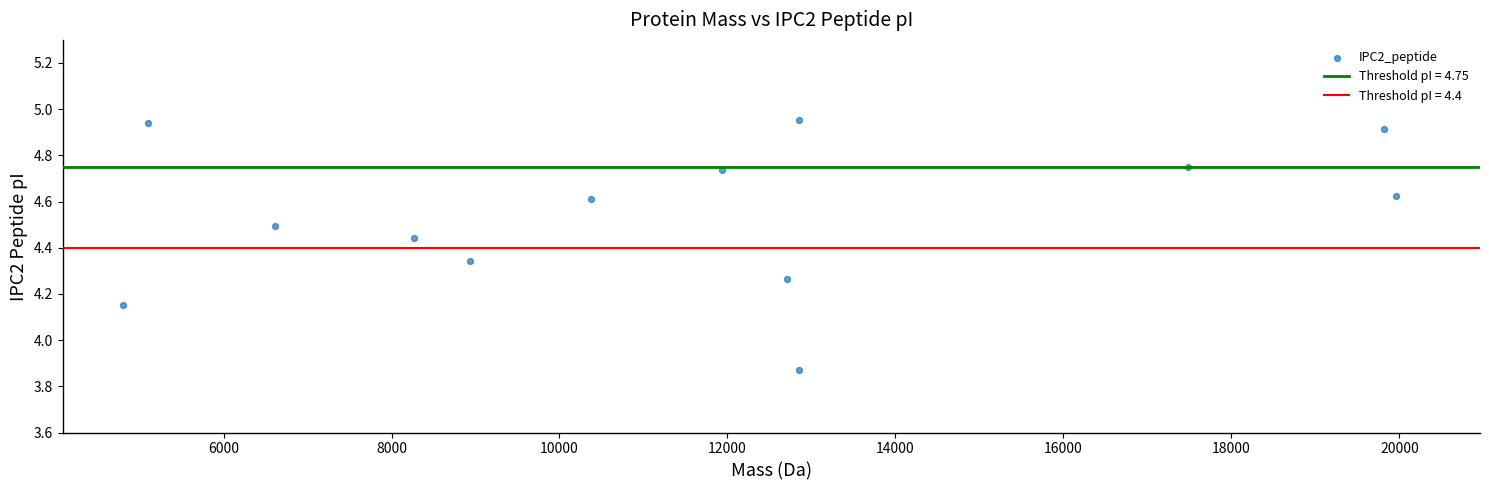

What is the range of Y values (max minus min)?

1.1